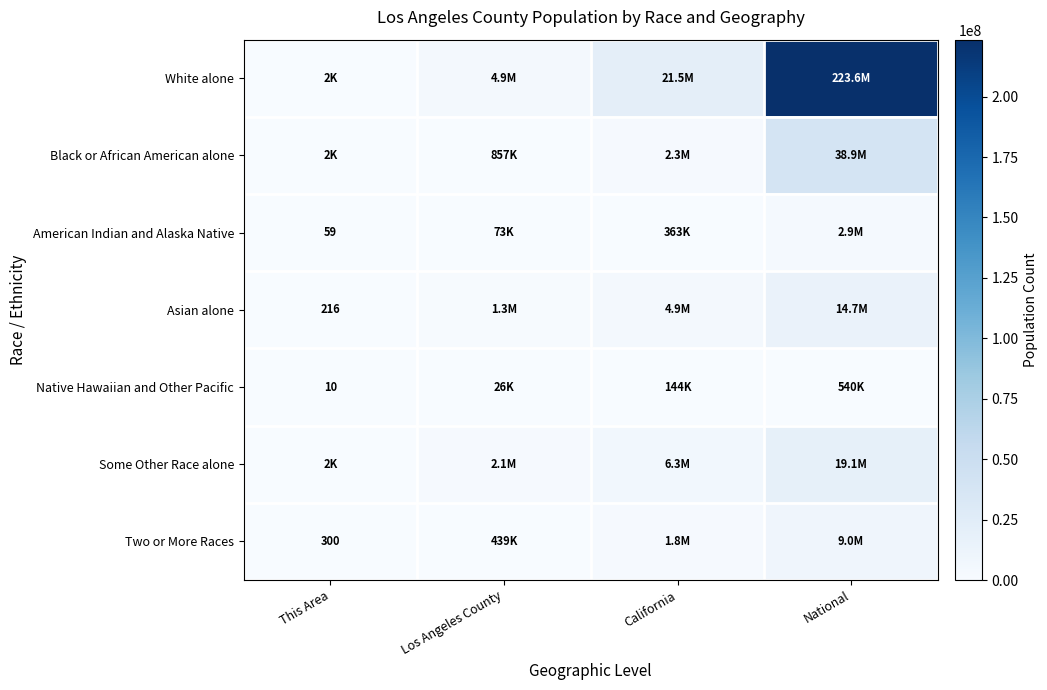

True or false: American Indian and Alaska Native has a value of 84 at This Area.

False